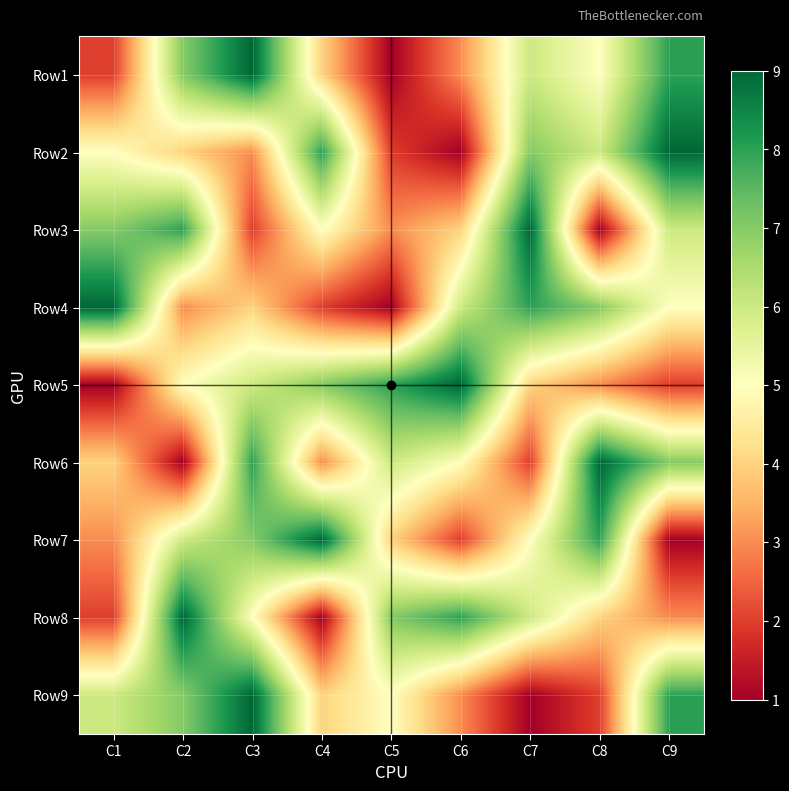

At C7, list the series in order from smallest to largest.

Row9, Row6, Row5, Row7, Row1, Row8, Row2, Row4, Row3